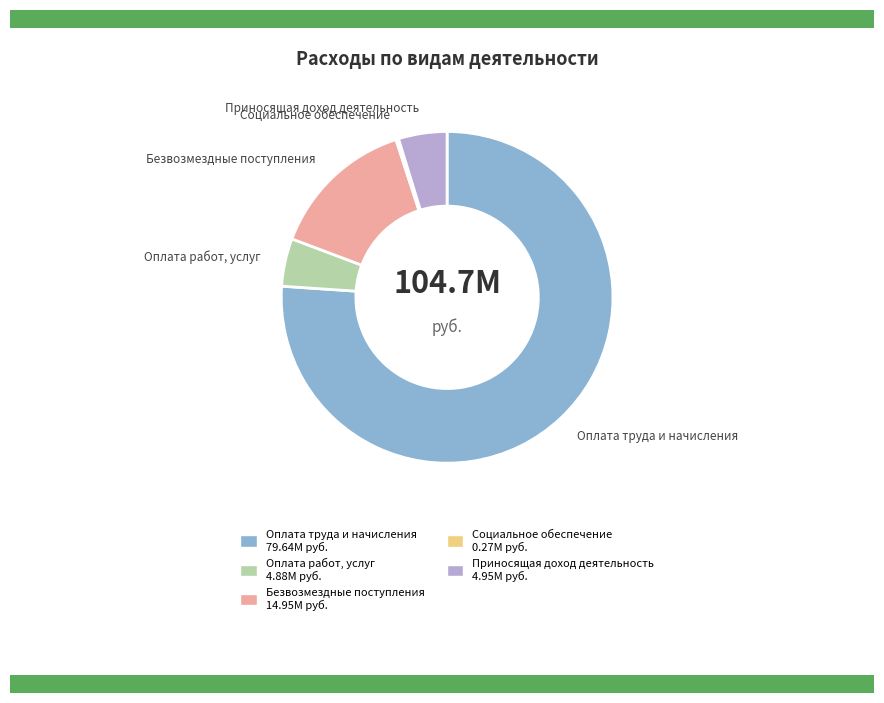

Between Оплата труда и начисления and Безвозмездные поступления, which is larger?

Оплата труда и начисления